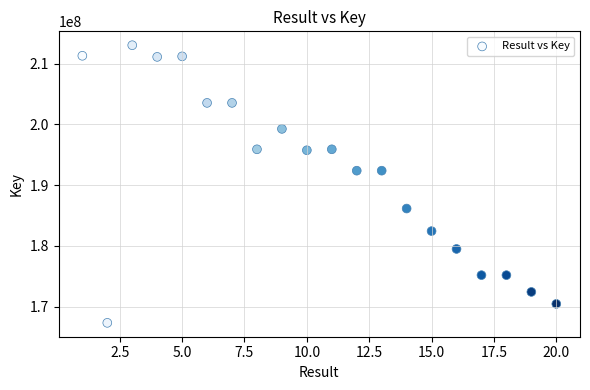

What is the range of Y values (max minus min)?

45751510